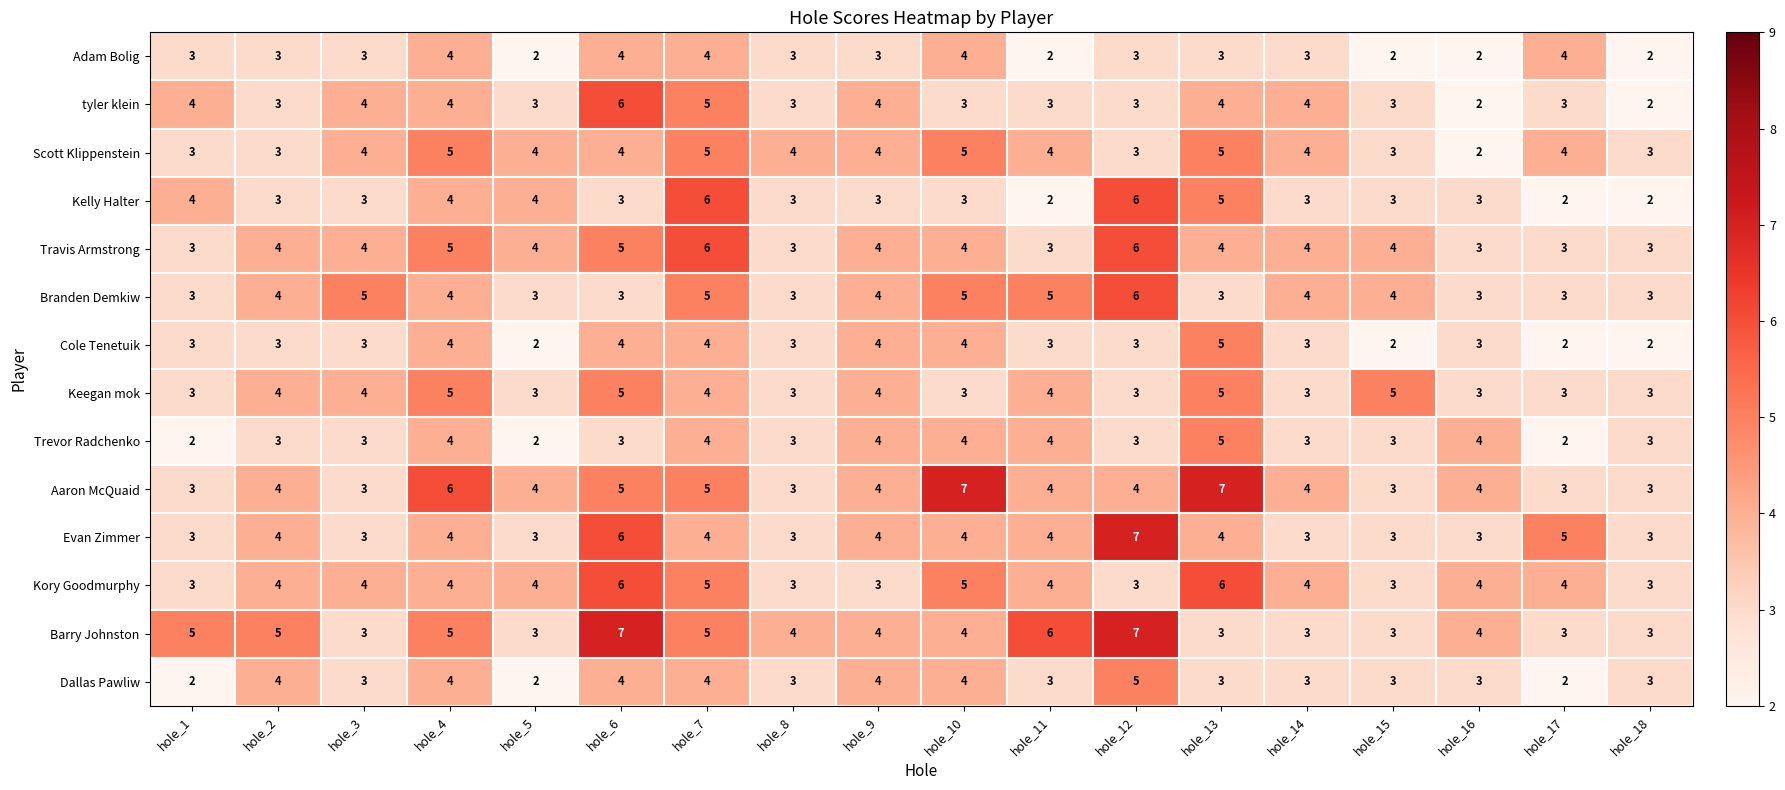

True or false: Branden Demkiw has a value of 8 at hole_3.

False